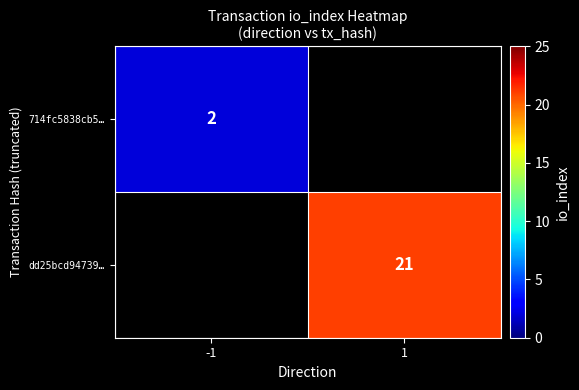

The dd25bcd94739… series shows 21 at 1. True or false?

True